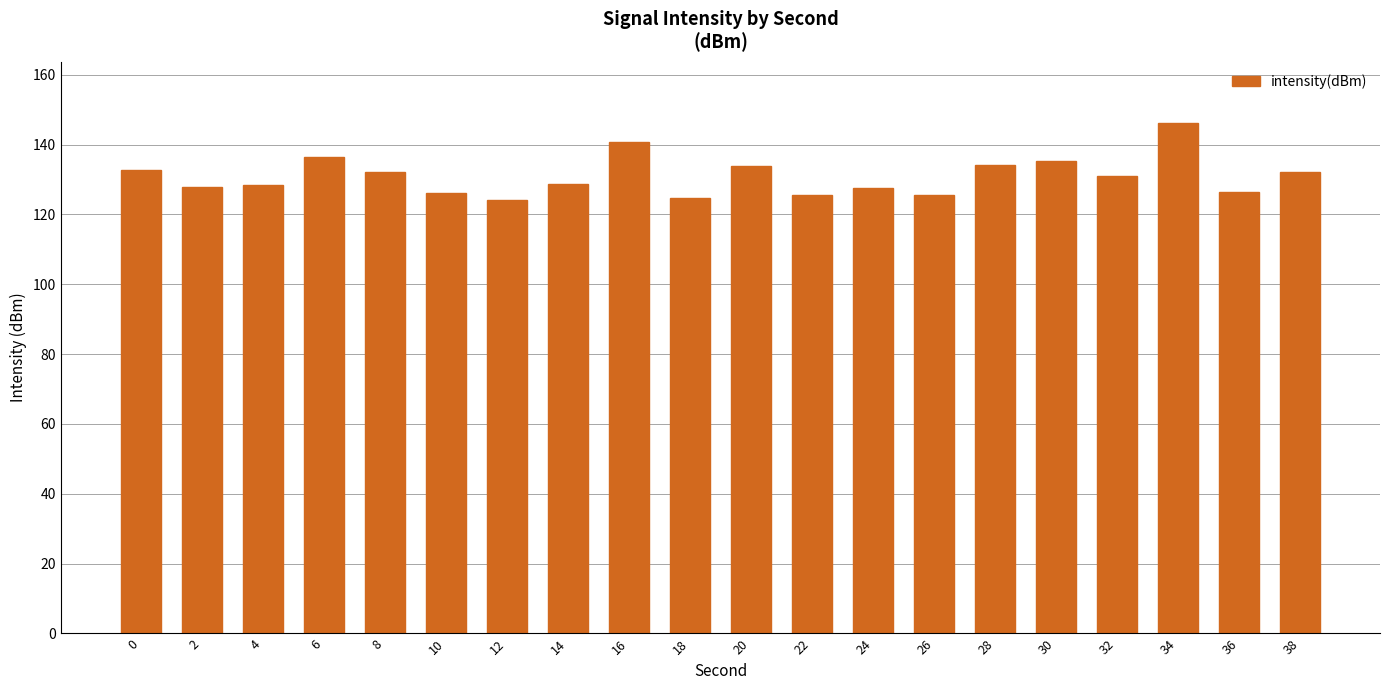

The value at 30 is 40.5. True or false?

False